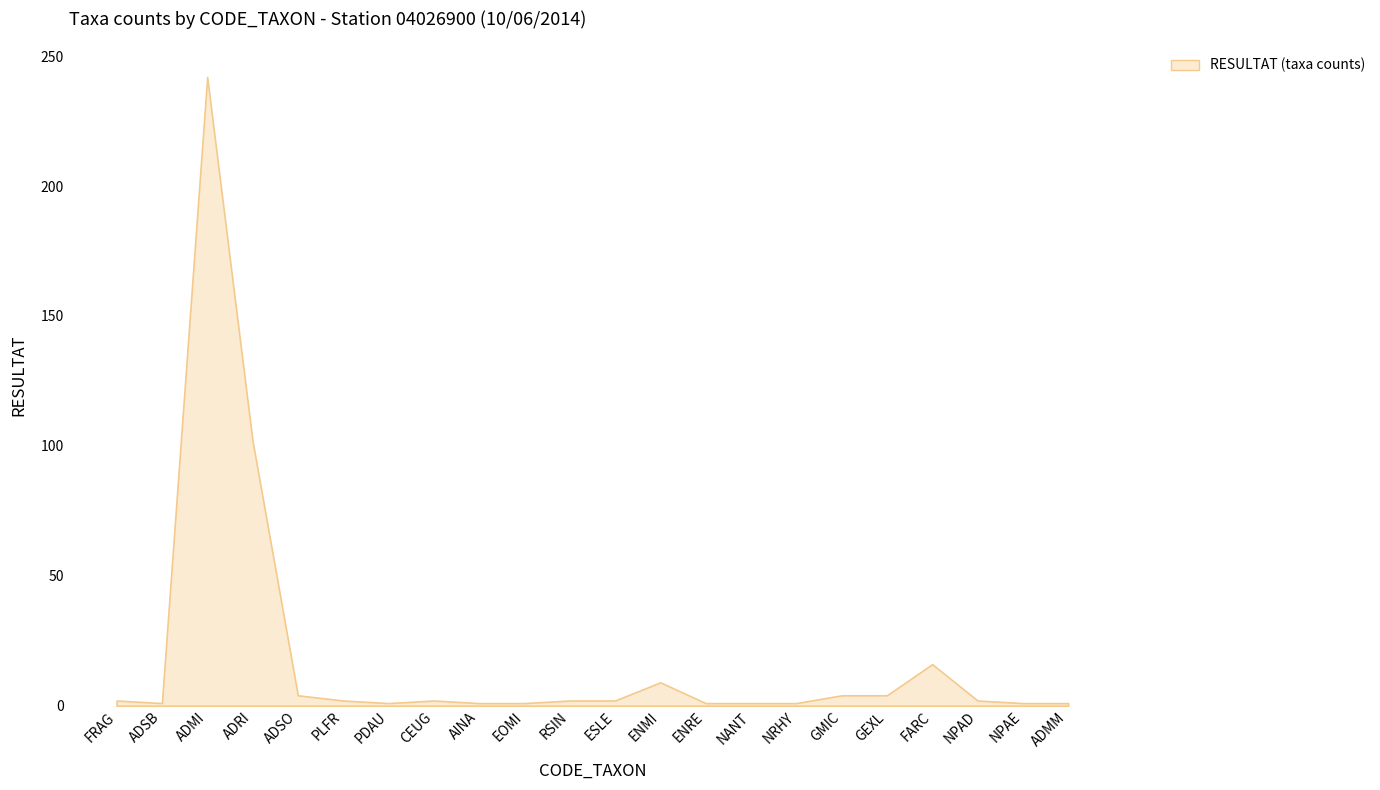

List the labels in order of value, largest first.

ADMI, ADRI, FARC, ENMI, ADSO, GMIC, GEXL, FRAG, PLFR, CEUG, RSIN, ESLE, NPAD, ADSB, PDAU, AINA, EOMI, ENRE, NANT, NRHY, NPAE, ADMM